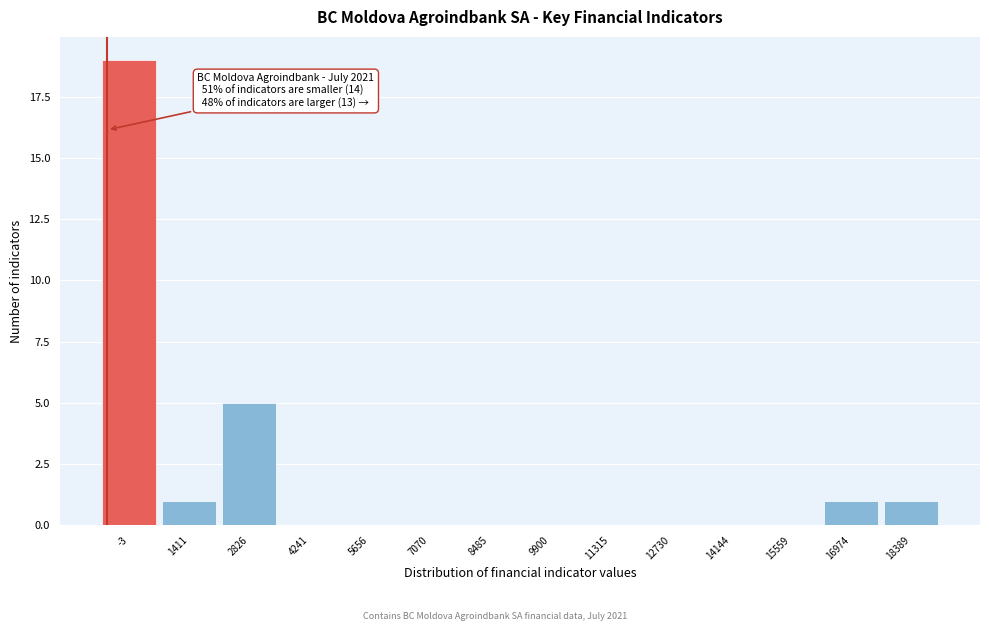

Reading left to right, what are all the values shown in this chart?

-3=19	1411=1	2826=5	4241=0	5656=0	7070=0	8485=0	9900=0	11315=0	12730=0	14144=0	15559=0	16974=1	18389=1